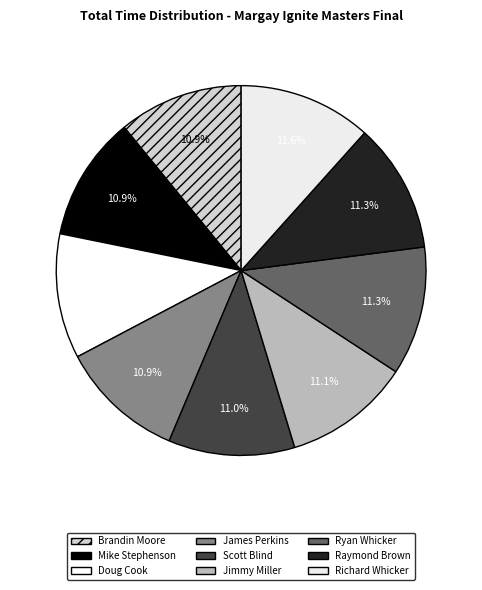

Which category has the smallest portion of the pie?

Brandin Moore